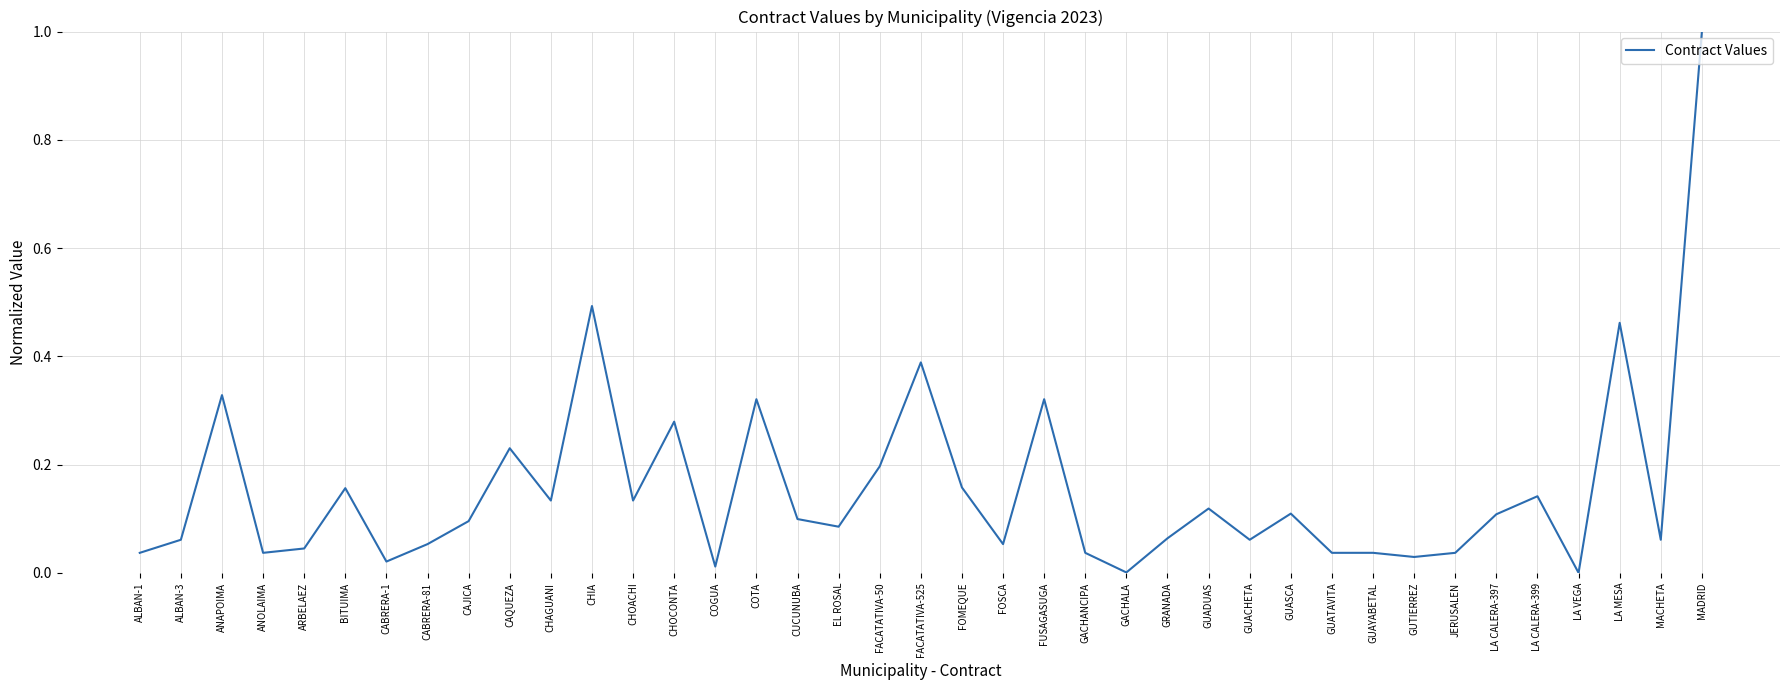

Is it true that the value at FACATATIVA-50 is 0.2?

True